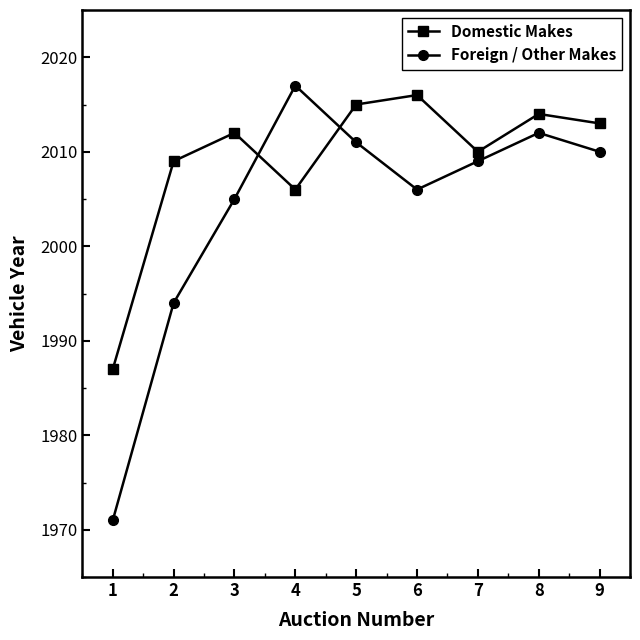

How many lines are shown in the chart?

2